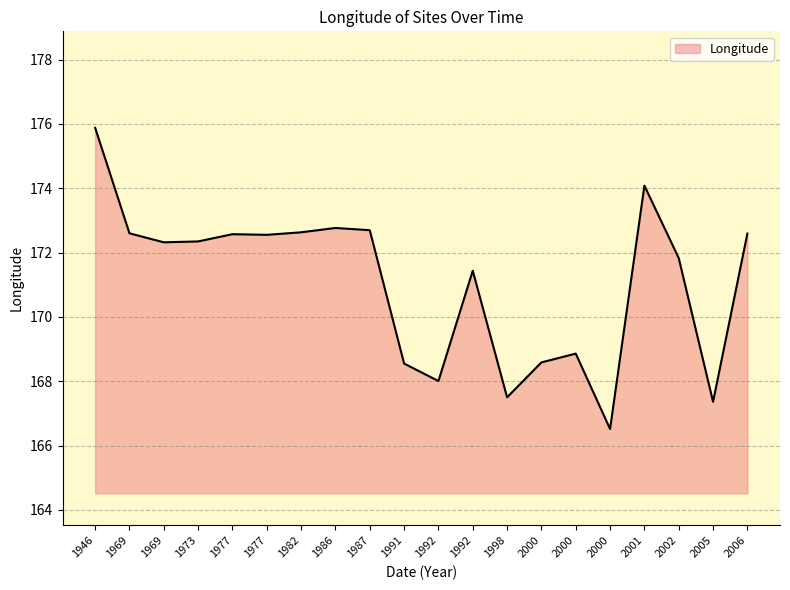

How many interior local valleys (lower than both neighbors) does the data have?

6